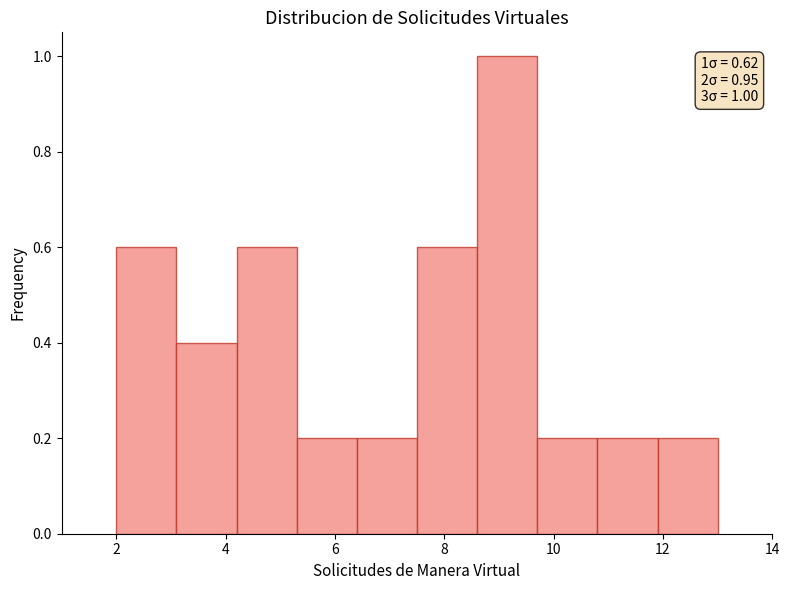

Over which range of the x-axis is the bar tallest?

8.6 to 9.7